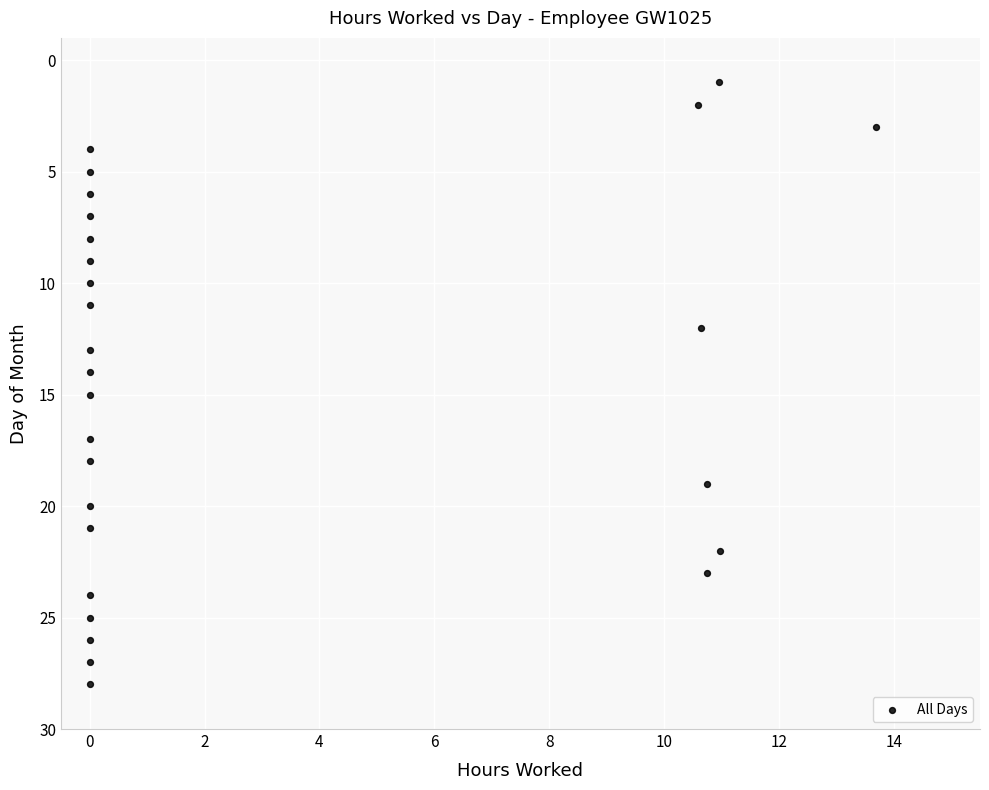

What is the range of Y values (max minus min)?

27